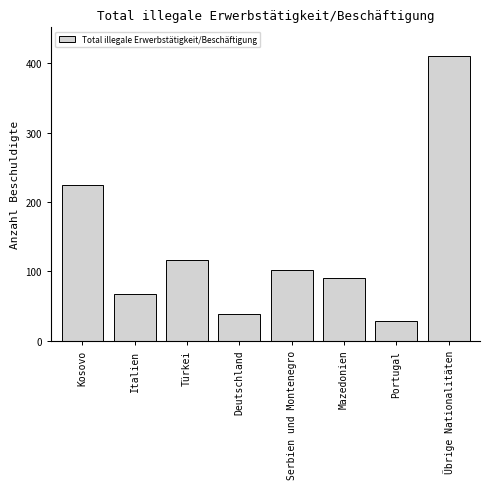

Reading right to left, extract all data points from this chart.

Übrige Nationalitäten=411	Portugal=28	Mazedonien=90	Serbien und Montenegro=102	Deutschland=39	Türkei=116	Italien=68	Kosovo=224